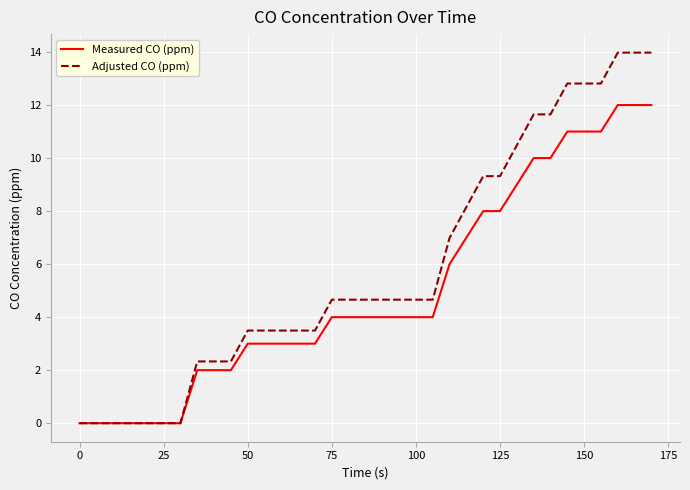

What is the average value of the Adjusted CO (ppm) series?

5.9